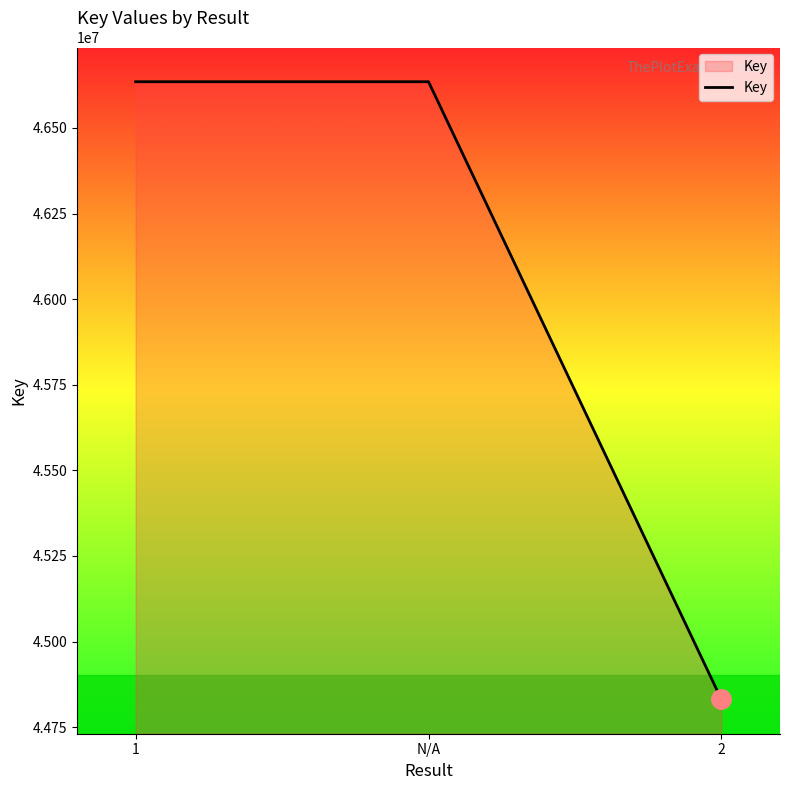

What is the minimum value shown in the chart?

44830769